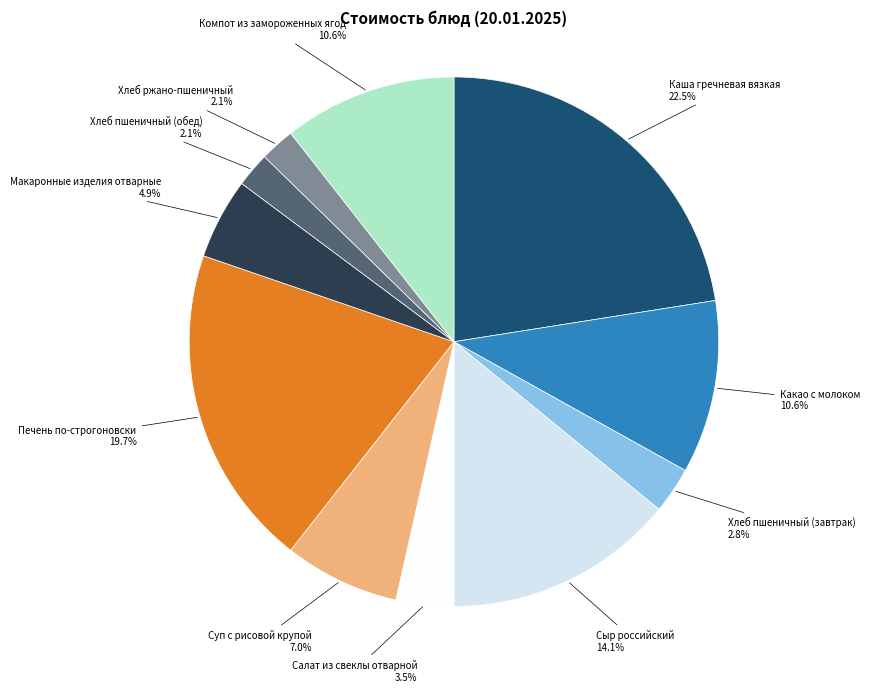

What is the largest slice in the pie chart?

Каша гречневая вязкая